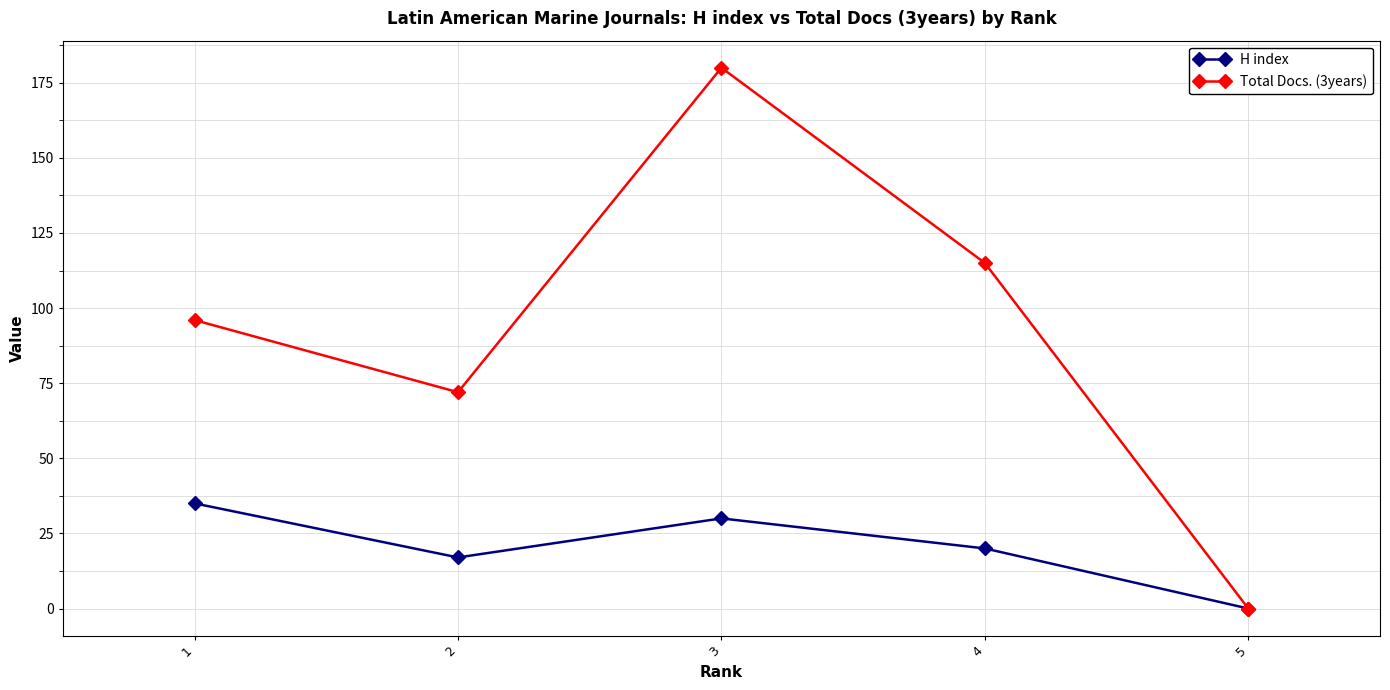

Which category has the highest value in the H index series?

1